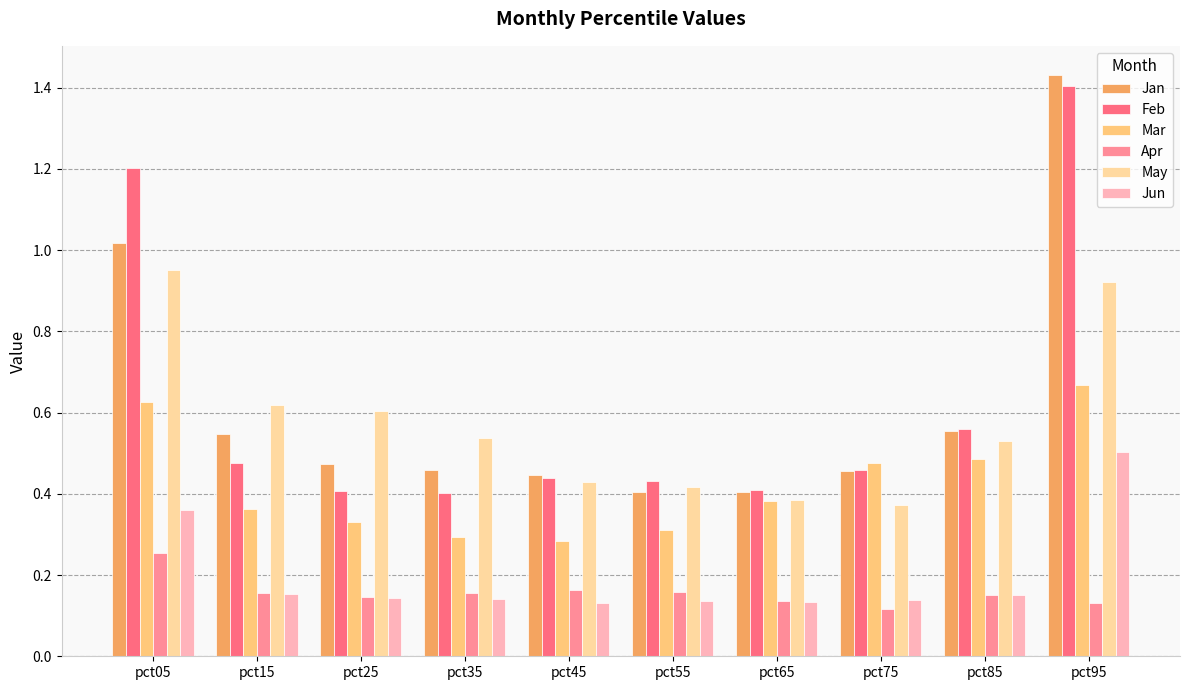

At how many categories does at least one series exceed 0?

10